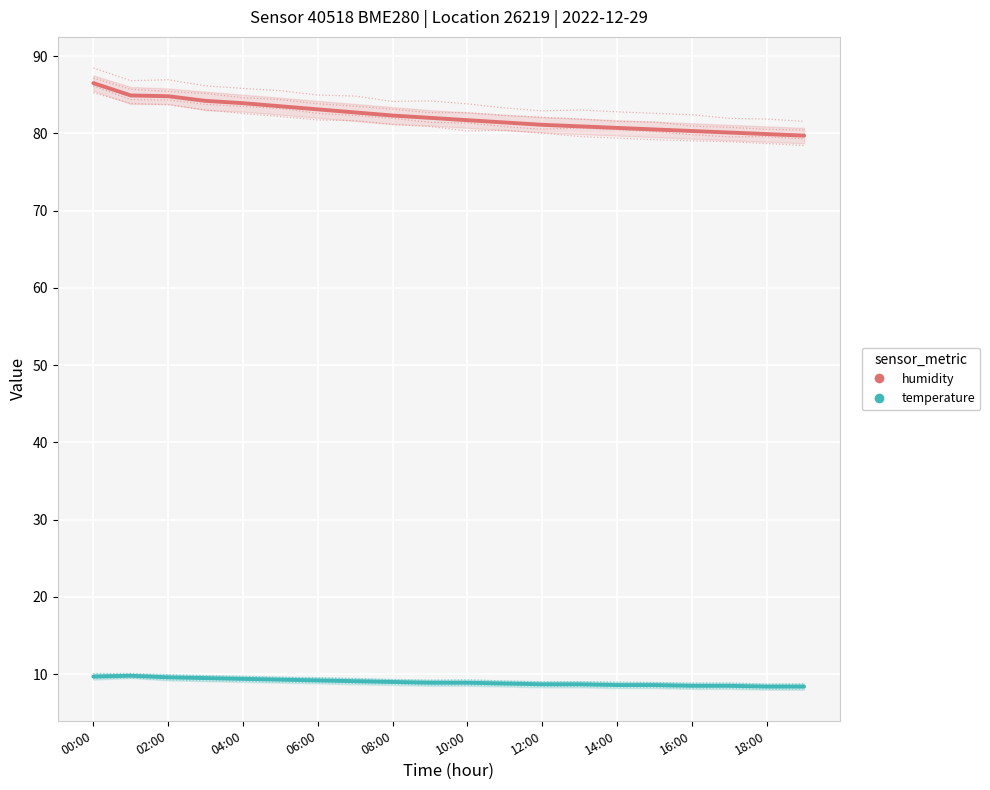

How many data points in humidity are above 82?

9